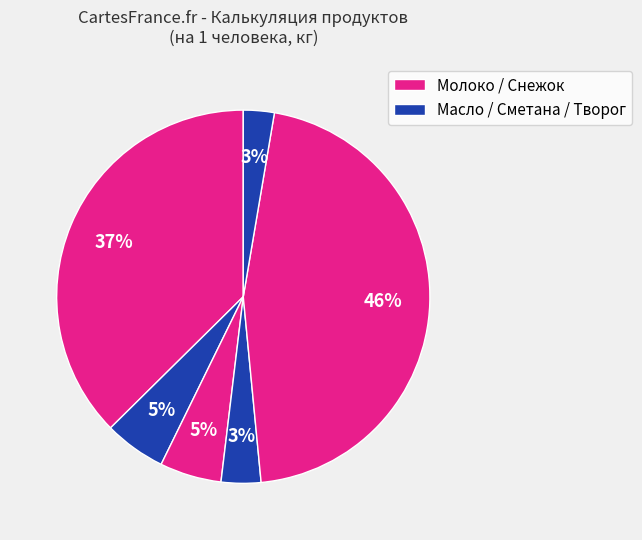

How many slices are in this pie chart?

6